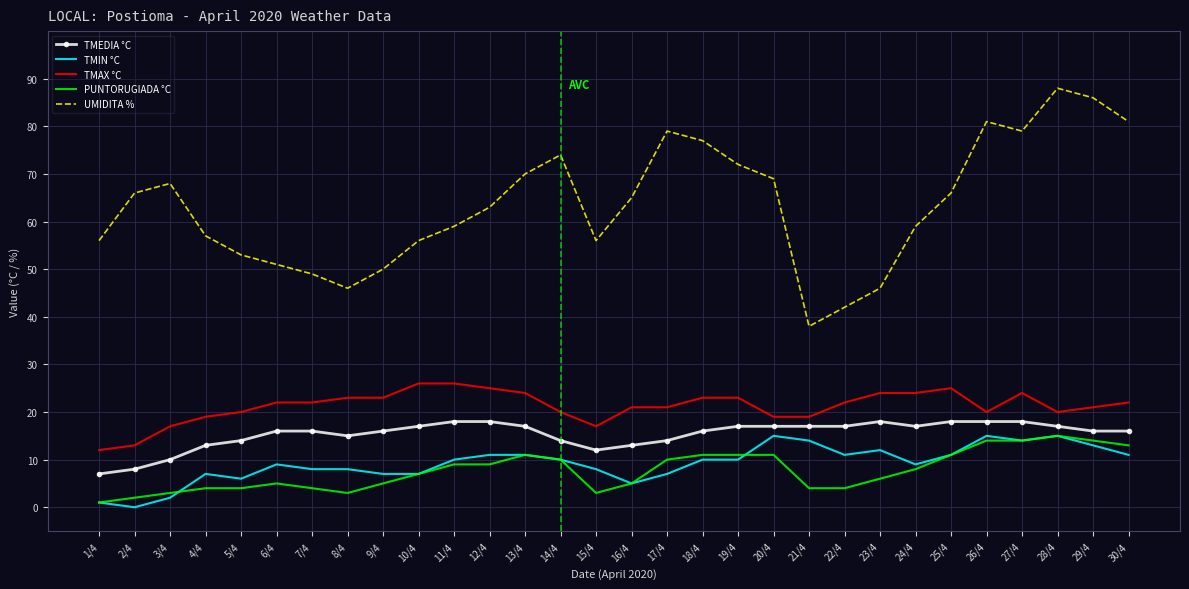

Which series has the largest total across all categories?

UMIDITA %